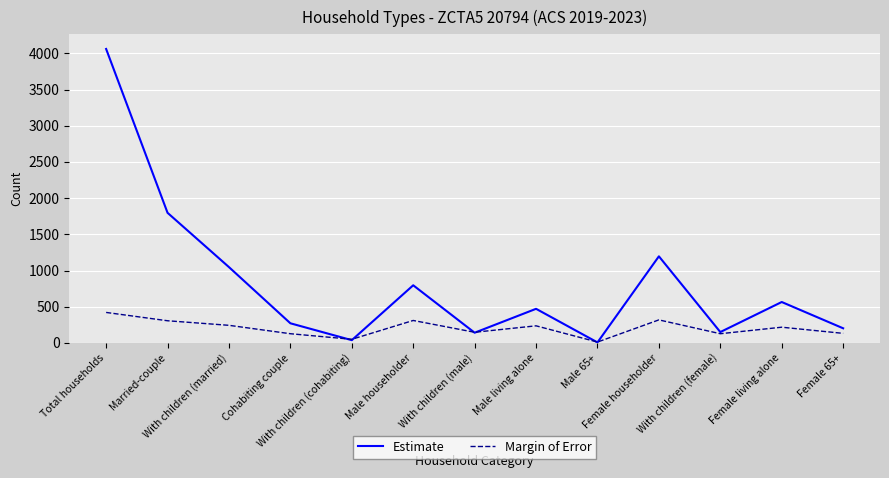

List the series in order of their peak value, highest first.

Estimate, Margin of Error